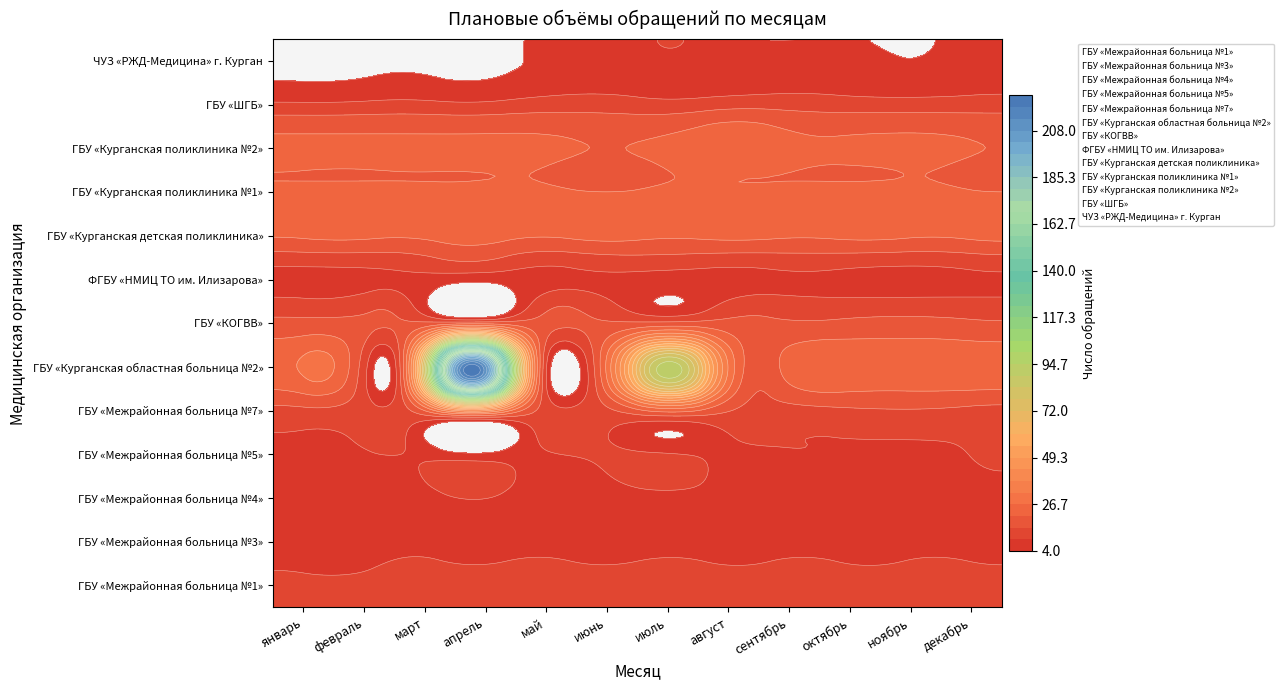

Reading right to left, extract all data points from this chart.

ГБУ «Межрайонная больница №1»: декабрь=15	ноябрь=15	октябрь=15	сентябрь=14	август=15	июль=15	июнь=15	май=15	апрель=15	март=14	февраль=15	январь=15
ГБУ «Межрайонная больница №3»: декабрь=9	ноябрь=10	октябрь=9	сентябрь=10	август=9	июль=10	июнь=9	май=10	апрель=9	март=10	февраль=7	январь=8
ГБУ «Межрайонная больница №4»: декабрь=6	ноябрь=6	октябрь=7	сентябрь=5	август=7	июль=6	июнь=6	май=6	апрель=7	март=5	февраль=6	январь=5
ГБУ «Межрайонная больница №5»: декабрь=10	ноябрь=8	октябрь=8	сентябрь=9	август=8	июль=12	июнь=10	май=8	апрель=12	март=9	февраль=8	январь=8
ГБУ «Межрайонная больница №7»: декабрь=12	ноябрь=13	октябрь=13	сентябрь=12	август=13	июль=13	июнь=12	май=13	апрель=13	март=12	февраль=12	январь=12
ГБУ «Курганская областная больница №2»: декабрь=25	ноябрь=25	октябрь=25	сентябрь=25	август=25	июль=93	июнь=25	май=25	апрель=225	март=25	февраль=25	январь=25
ГБУ «КОГВВ»: декабрь=16	ноябрь=17	октябрь=17	сентябрь=16	август=17	июль=17	июнь=16	май=17	апрель=19	март=16	февраль=17	январь=17
ФГБУ «НМИЦ ТО им. Илизарова»: декабрь=9	ноябрь=8	октябрь=8	сентябрь=9	август=8	июль=8	июнь=9	май=8	апрель=8	март=9	февраль=8	январь=8
ГБУ «Курганская детская поликлиника»: декабрь=24	ноябрь=23	октябрь=24	сентябрь=23	август=24	июль=23	июнь=24	май=23	апрель=24	март=23	февраль=24	январь=23
ГБУ «Курганская поликлиника №1»: декабрь=20	ноябрь=21	октябрь=21	сентябрь=21	август=21	июль=21	июнь=20	май=21	апрель=21	март=21	февраль=21	январь=21
ГБУ «Курганская поликлиника №2»: декабрь=20	ноябрь=21	октябрь=21	сентябрь=21	август=24	июль=21	июнь=20	май=21	апрель=21	март=21	февраль=21	январь=21
ГБУ «ШГБ»: декабрь=8	ноябрь=7	октябрь=7	сентябрь=8	август=7	июль=7	июнь=8	май=7	апрель=5	март=6	февраль=5	январь=5
ЧУЗ «РЖД-Медицина» г. Курган: декабрь=5	ноябрь=4	октябрь=4	сентябрь=4	август=5	июль=10	июнь=5	май=4	апрель=4	март=4	февраль=4	январь=4